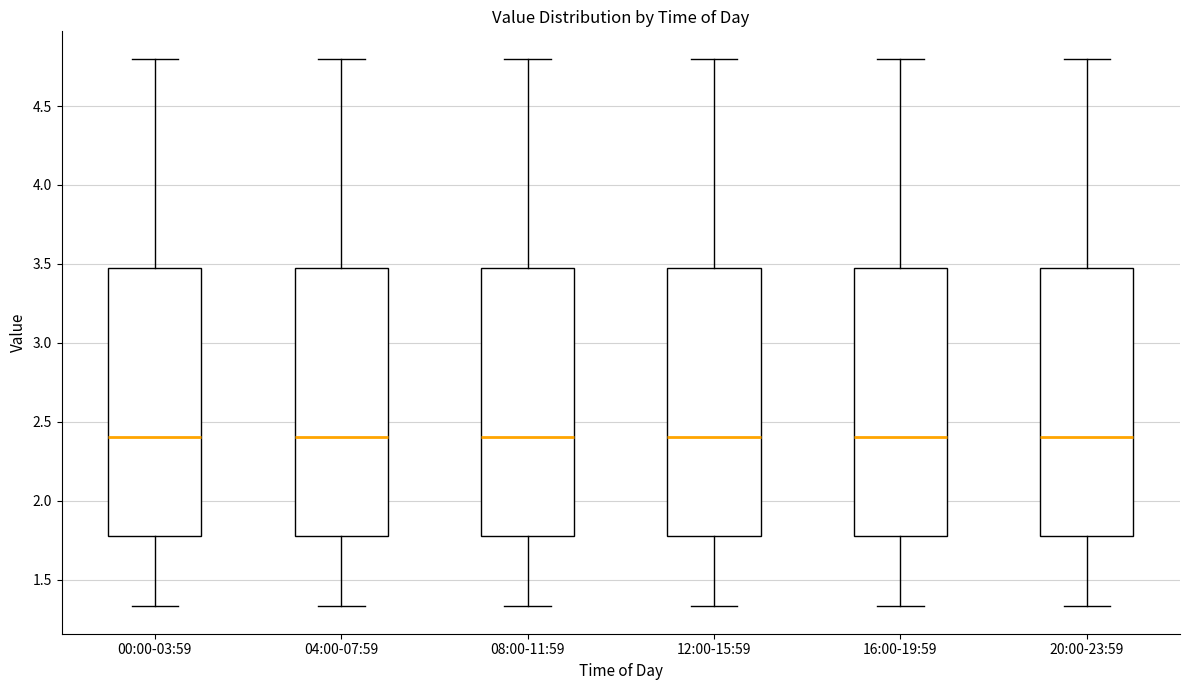

Reading left to right, read every box against the y-axis: the position of its median line, the range the box covers, and the ends of its whiskers. The values are not printed on the chart, so give them approximately, as read against the axis.

00:00-03:59: median 2.40, box 1.80 to 3.45, whiskers 1.35 to 4.80
04:00-07:59: median 2.40, box 1.80 to 3.45, whiskers 1.35 to 4.80
08:00-11:59: median 2.40, box 1.80 to 3.45, whiskers 1.35 to 4.80
12:00-15:59: median 2.40, box 1.80 to 3.45, whiskers 1.35 to 4.80
16:00-19:59: median 2.40, box 1.80 to 3.45, whiskers 1.35 to 4.80
20:00-23:59: median 2.40, box 1.80 to 3.45, whiskers 1.35 to 4.80